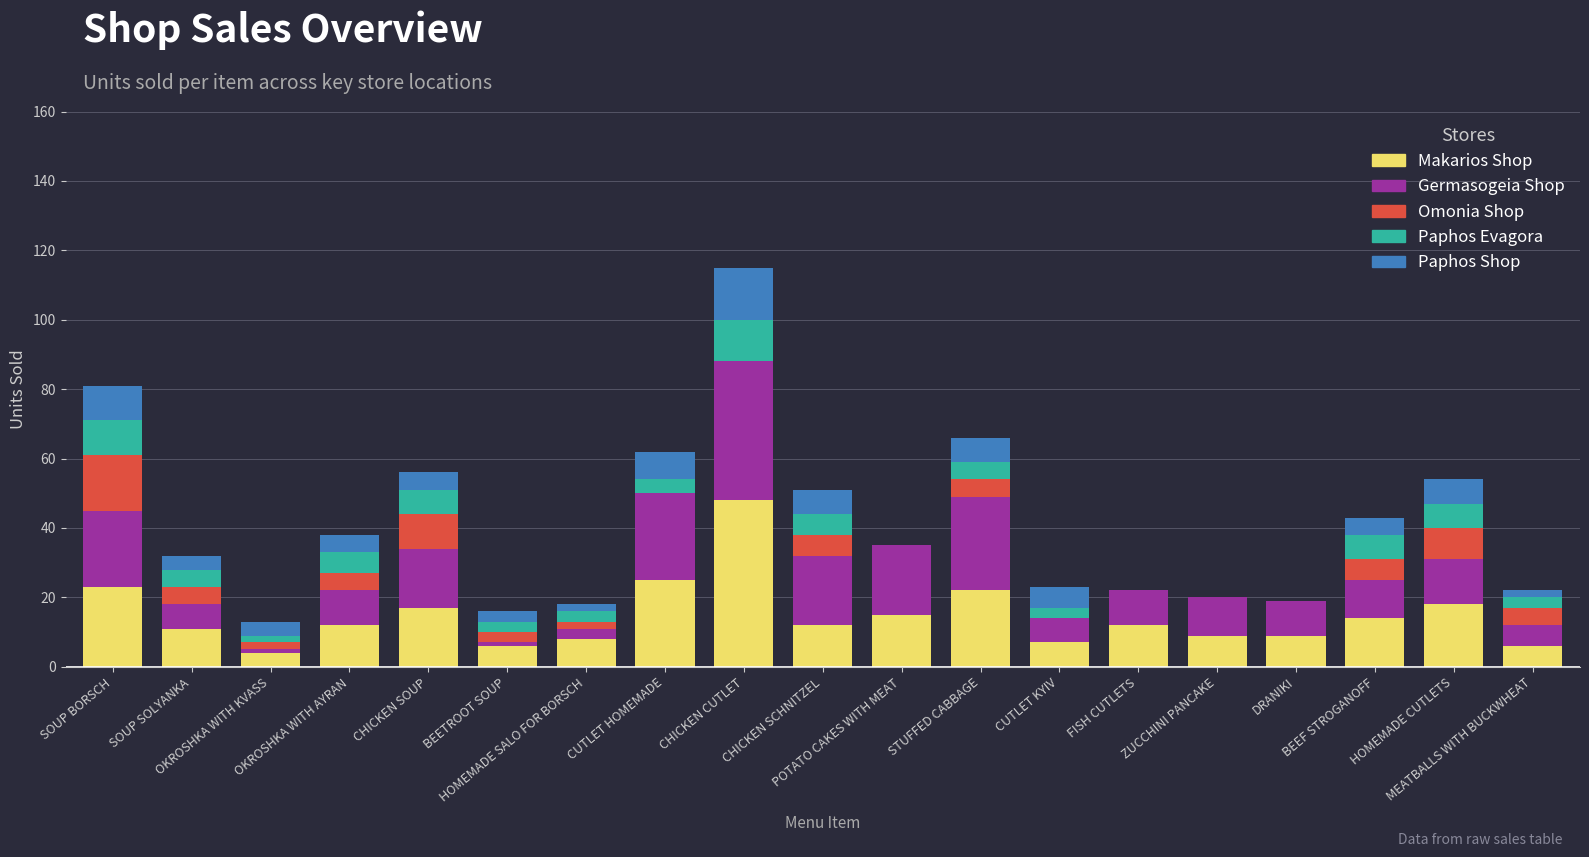

What is the maximum value for Makarios Shop?

48